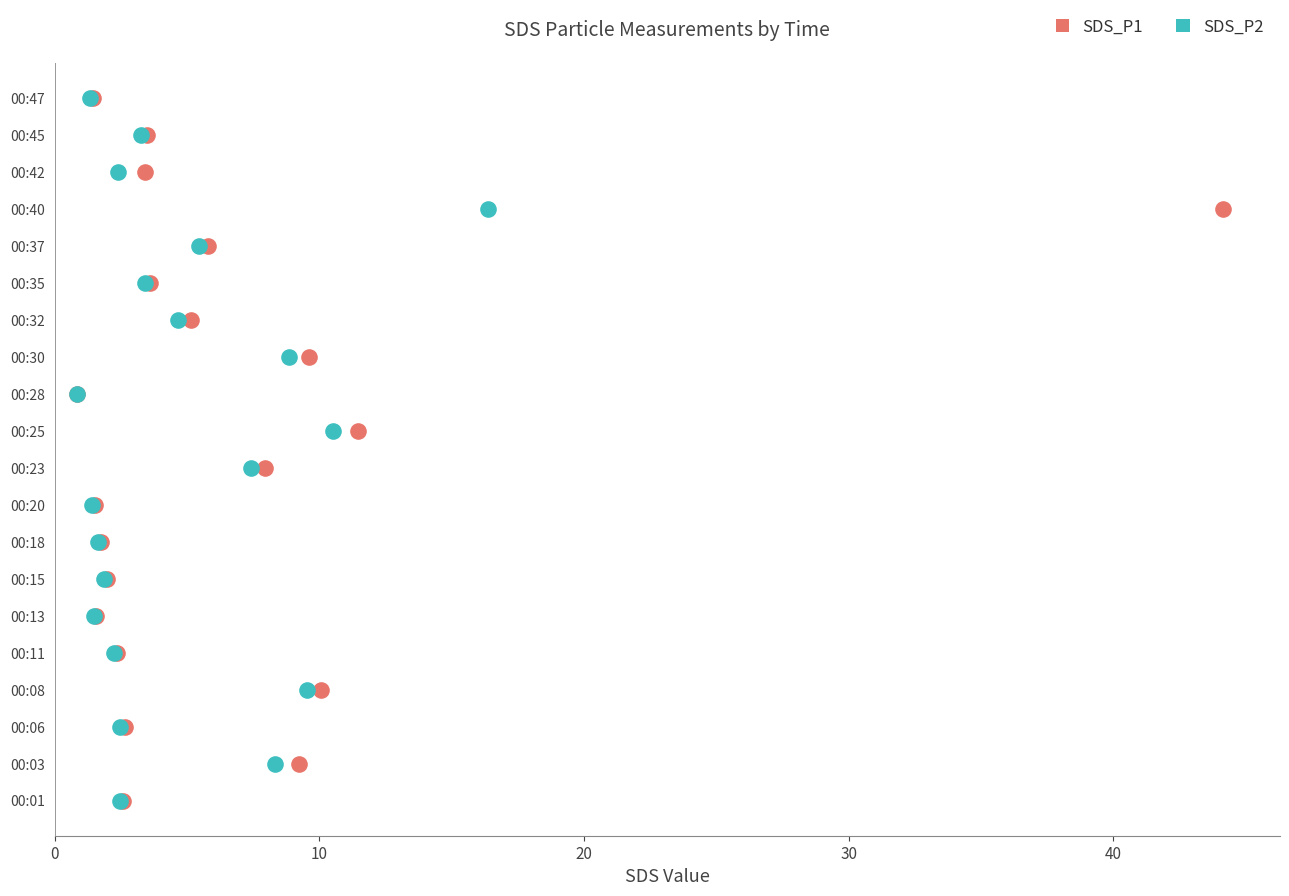

Which series has the widest spread of Y values?

SDS_P1